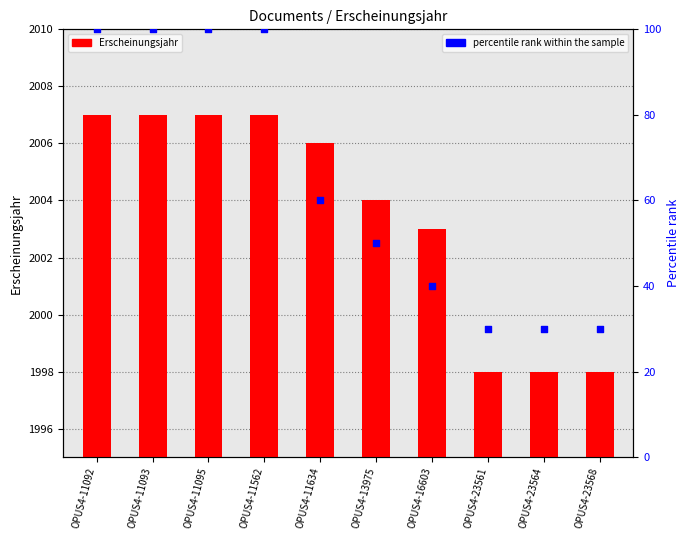

At which category is the sum across all series the highest?

OPUS4-11092